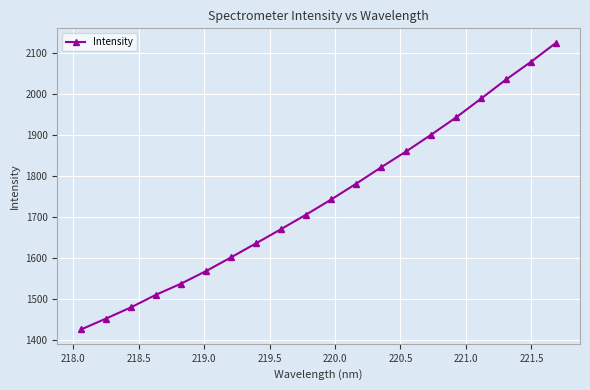

What is the value of the 19th point from the left?

2078.7